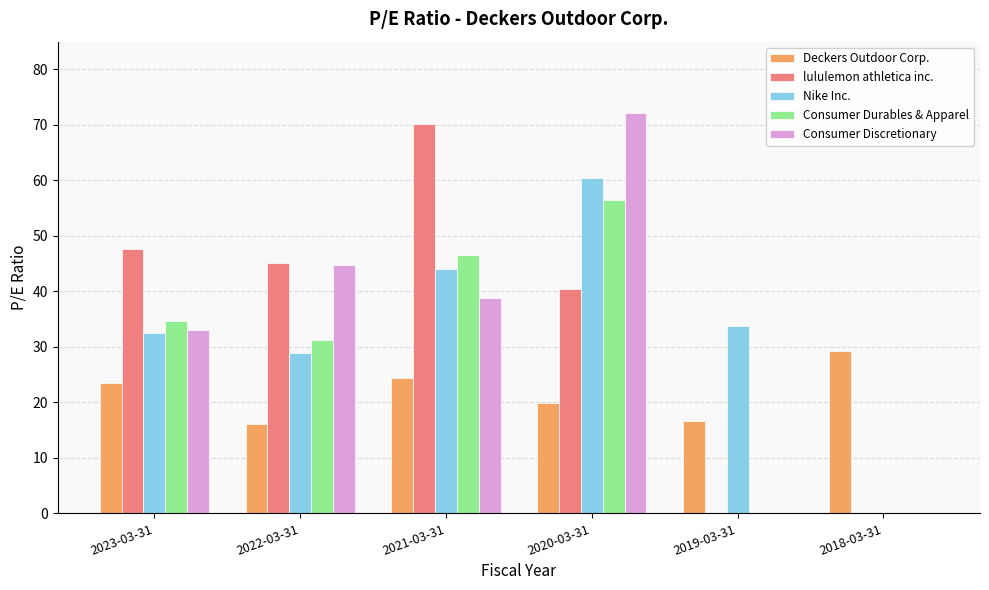

Does the chart contain stacked bars?

No